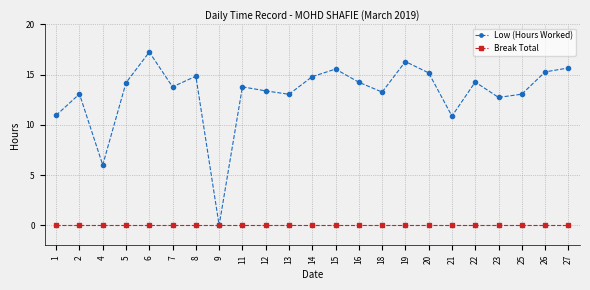

What is the difference between the Low (Hours Worked) values at 20 and 18?

1.9